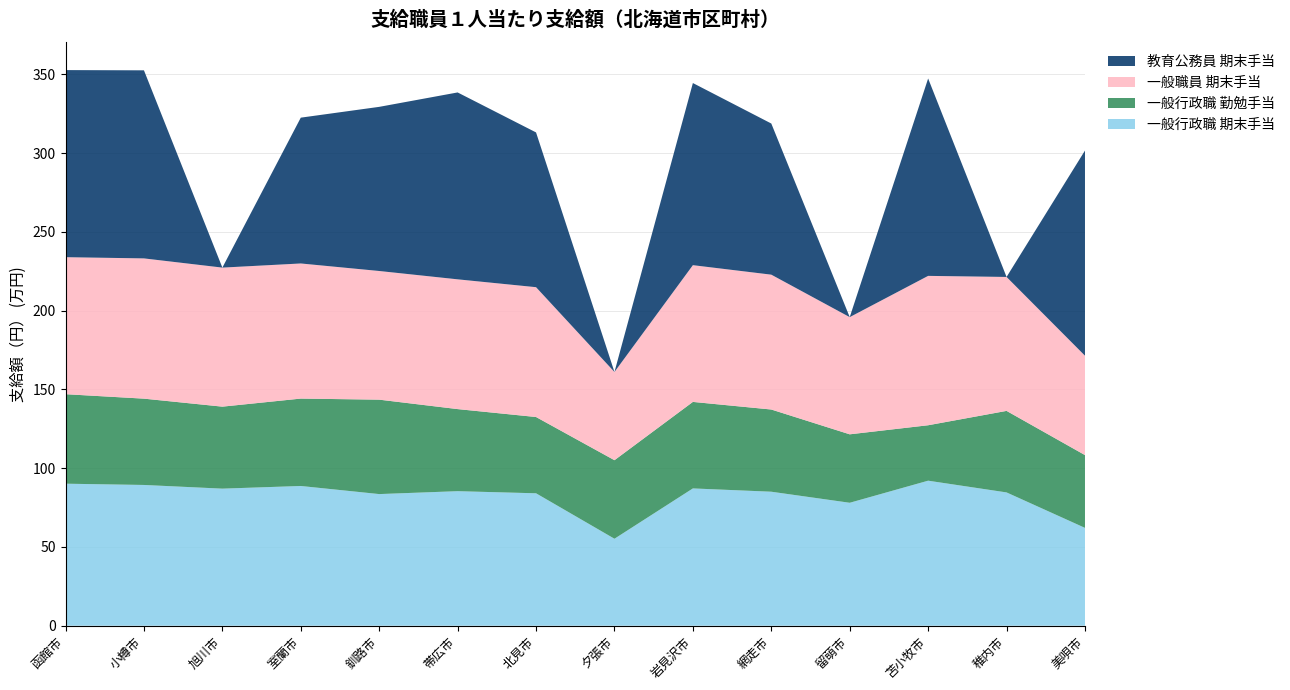

Reading left to right, extract all data points from this chart.

一般行政職 期末手当: 函館市=901800	小樽市=893800	旭川市=870400	室蘭市=887300	釧路市=835900	帯広市=854300	北見市=840900	夕張市=552300	岩見沢市=871800	網走市=850900	留萌市=780700	苫小牧市=920900	稚内市=846400	美唄市=621300
一般行政職 勤勉手当: 函館市=568300	小樽市=548000	旭川市=520600	室蘭市=554900	釧路市=599500	帯広市=521200	北見市=484300	夕張市=498700	岩見沢市=549300	網走市=521900	留萌市=434600	苫小牧市=352000	稚内市=517700	美唄市=462100
一般職員 期末手当: 函館市=869900	小樽市=890500	旭川市=882800	室蘭市=857900	釧路市=816900	帯広市=823900	北見市=824300	夕張市=560200	岩見沢市=868200	網走市=856200	留萌市=744100	苫小牧市=948400	稚内市=850400	美唄市=631100
教育公務員 期末手当: 函館市=1187897	小樽市=1194100	旭川市=0	室蘭市=925811	釧路市=1042188	帯広市=1186587	北見市=982600	夕張市=0	岩見沢市=1156371	網走市=959600	留萌市=0	苫小牧市=1253300	稚内市=0	美唄市=1302550